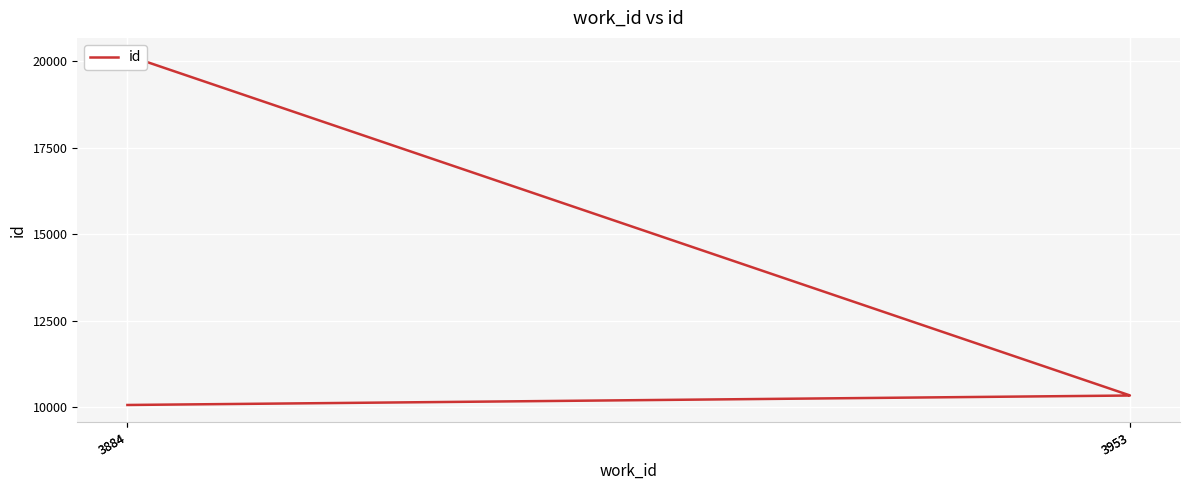

What is the sum of all values?

50897